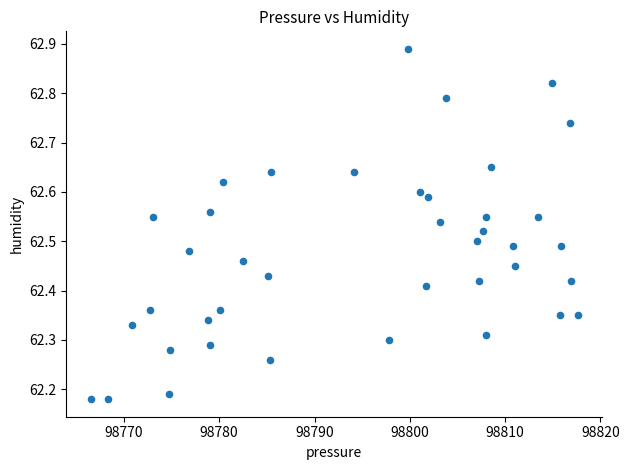

What is the range of X values (max minus min)?

51.1